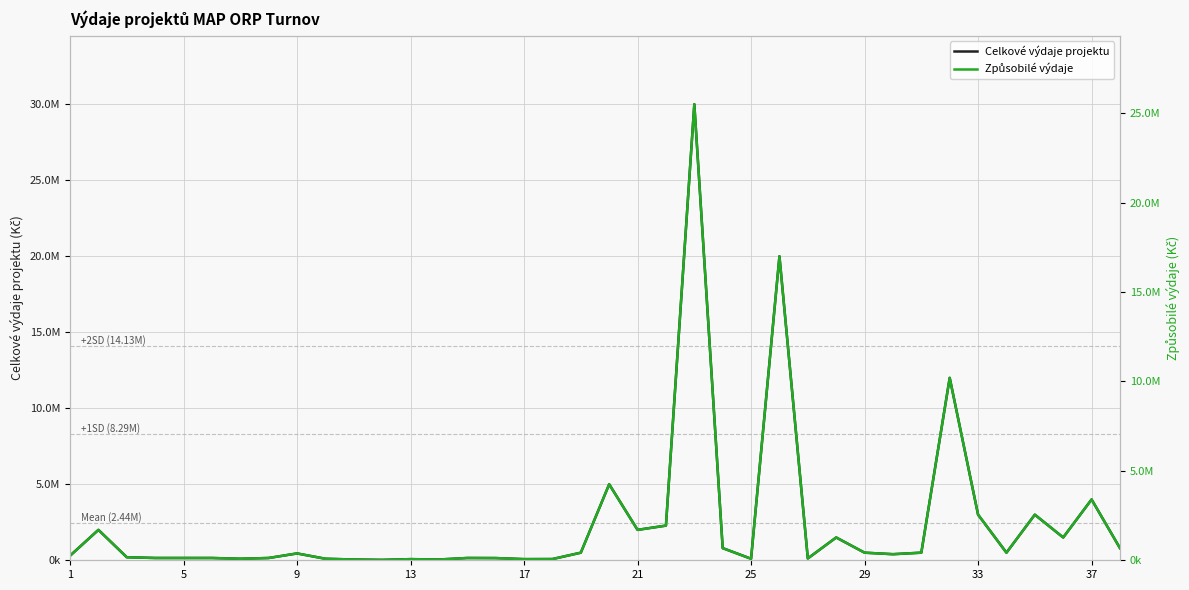

What are all the series names shown in the legend?

Celkové výdaje projektu, Způsobilé výdaje